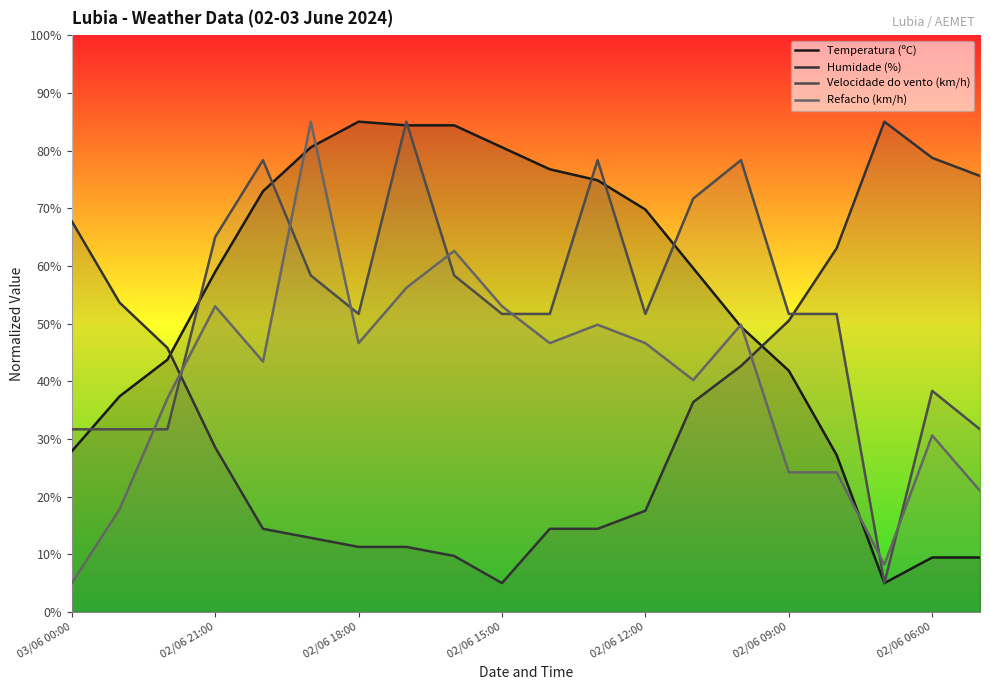

Which series ends up on top after the final intersection of Velocidade do vento (km/h) and Humidade (%)?

Humidade (%)